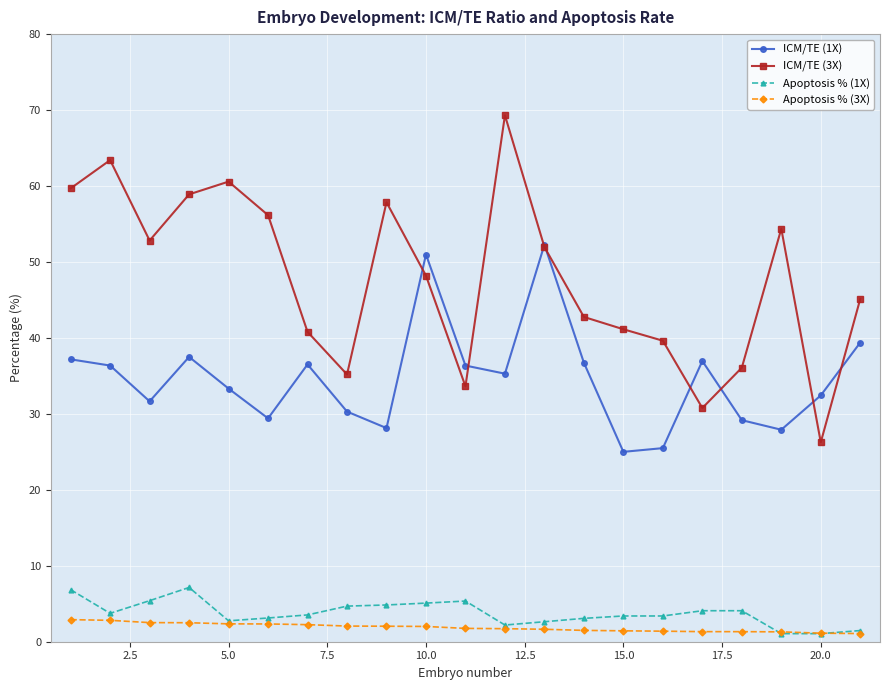

Which series has the largest total across all categories?

ICM/TE (3X)